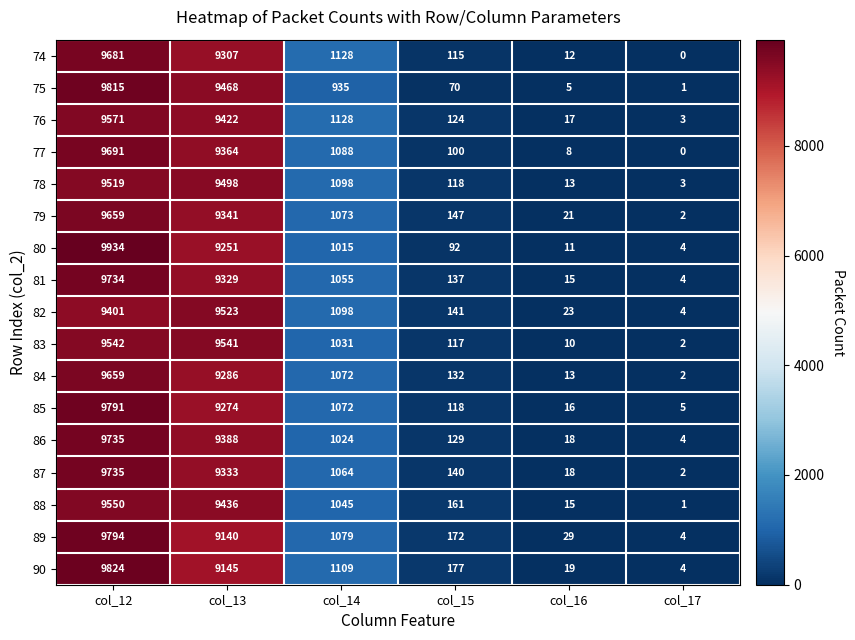

Rank the categories by 78 value from lowest to highest.

col_17, col_16, col_15, col_14, col_13, col_12